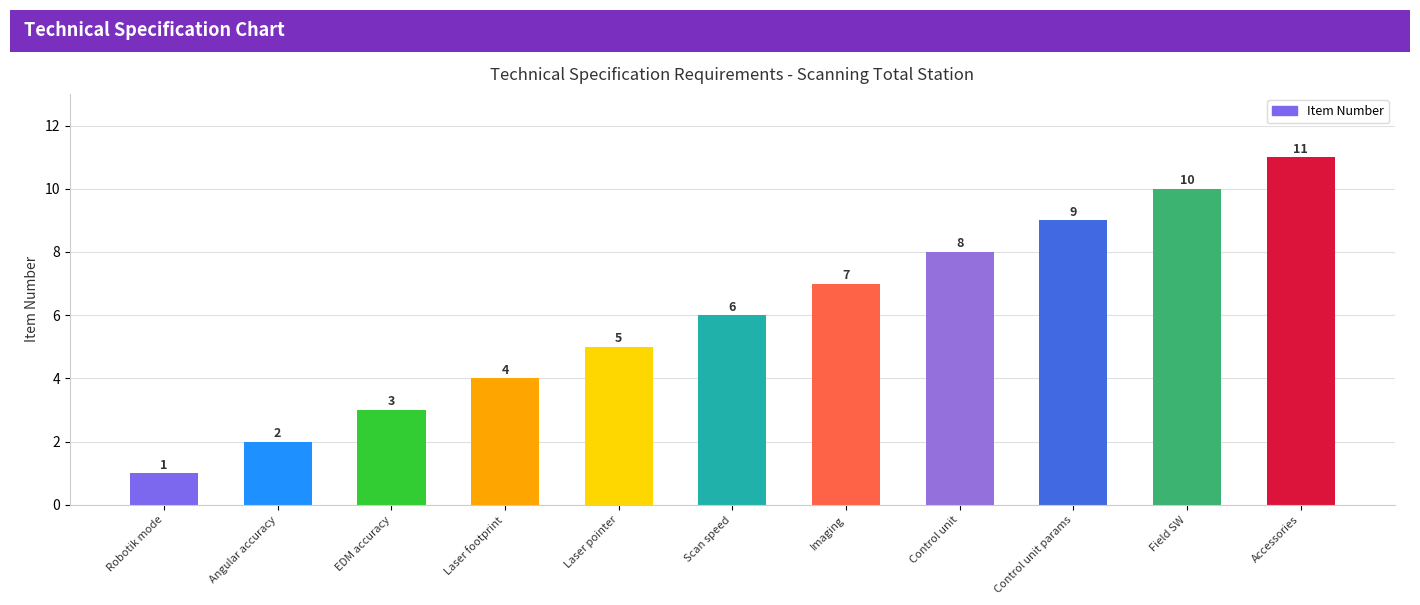

At which label is the value closest to 6?

Scan speed